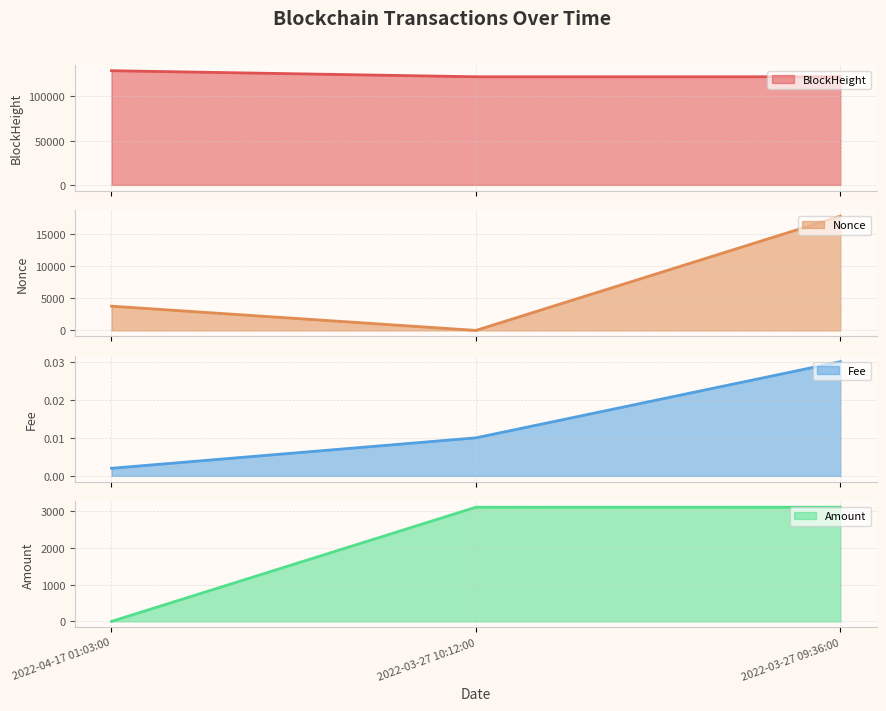

What is the label of the 2nd point from the left?

2022-03-27 10:12:00